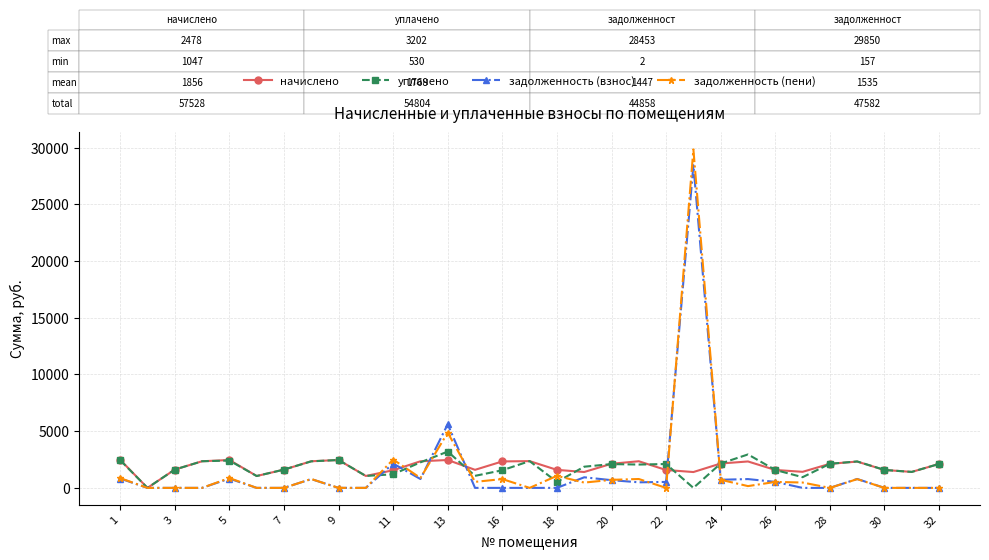

In начислено, how many points are lower than both neighbors (excluding endpoints)?

8